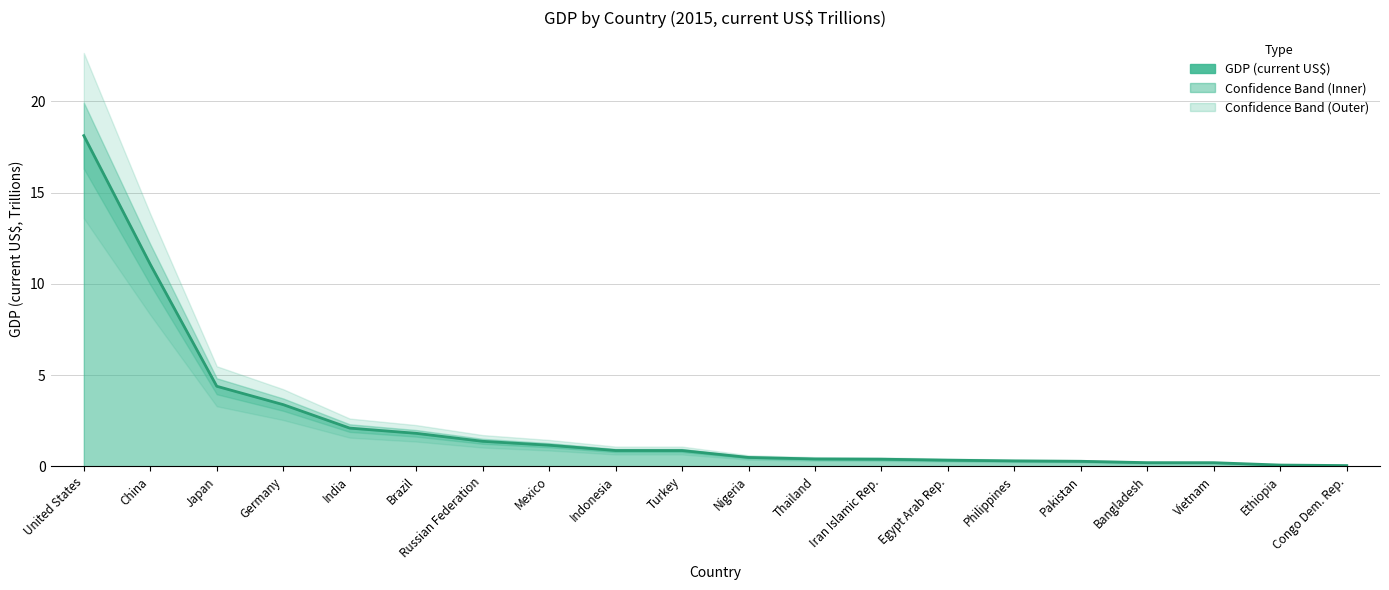

How many lines are shown in the chart?

1